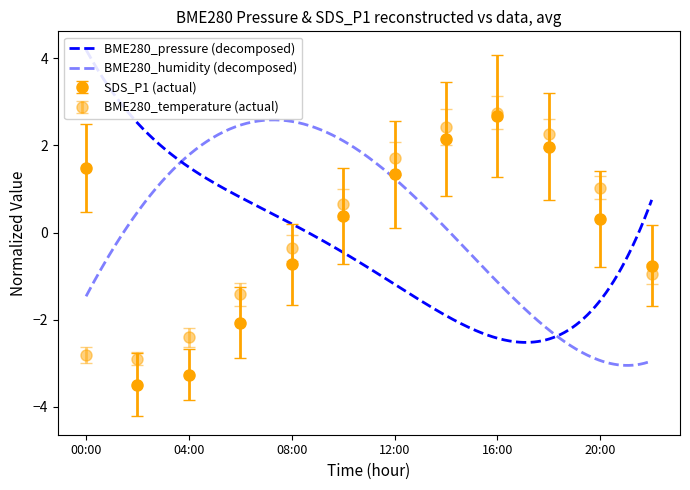

How many categories are shown in the chart?

12